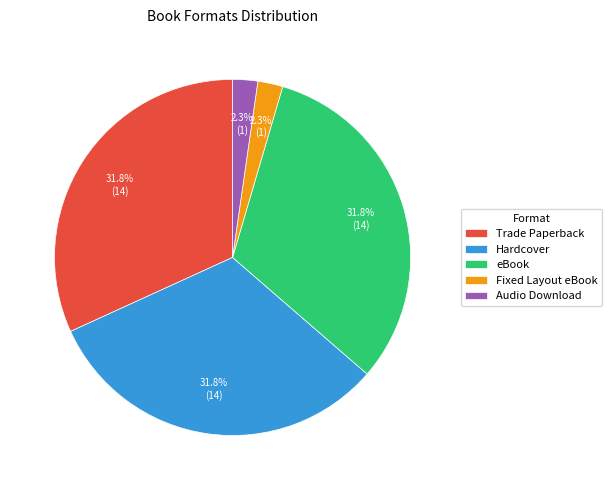

Does any single category account for the majority?

No